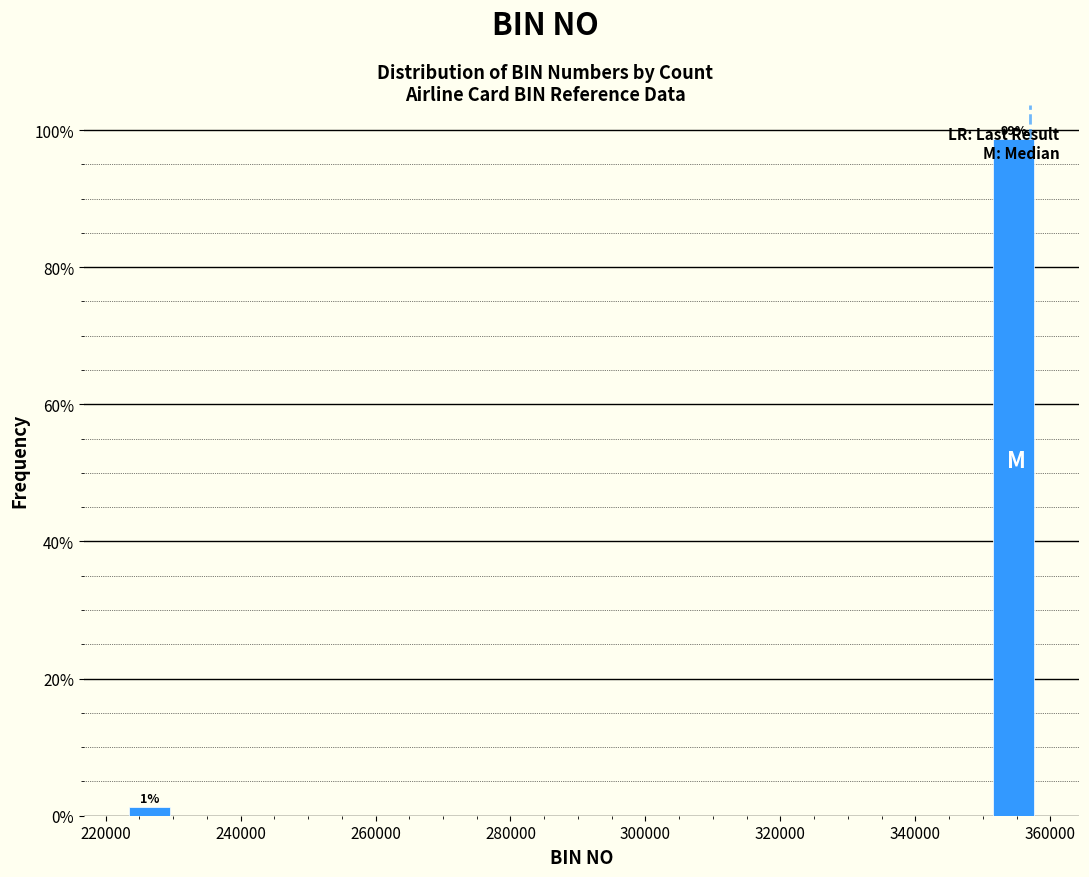

Read against the x-axis, roughly where is the centre of the tallest bar?

354000